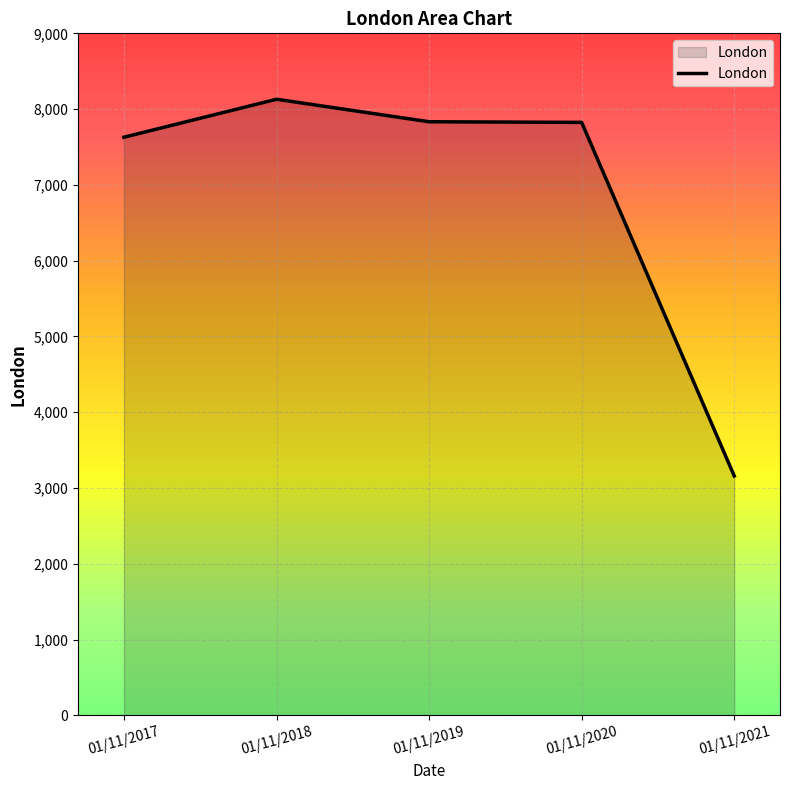

True or false: there are more than 0 points higher than both neighbors.

True